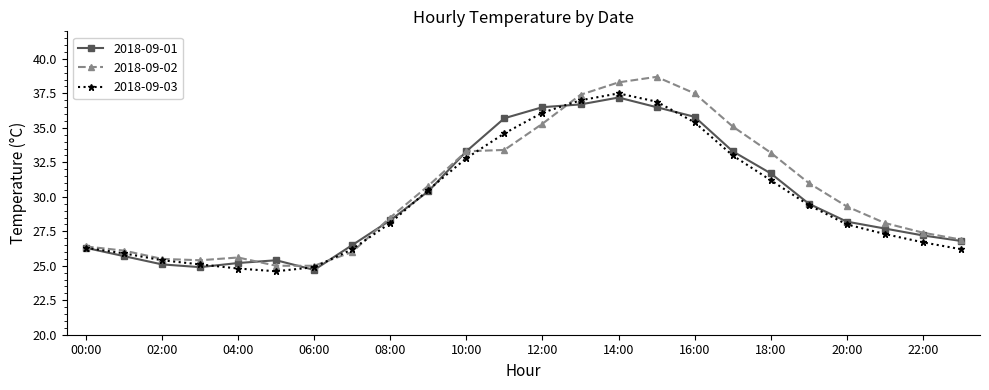

What is the lowest value of the 2018-09-01 series?

24.7